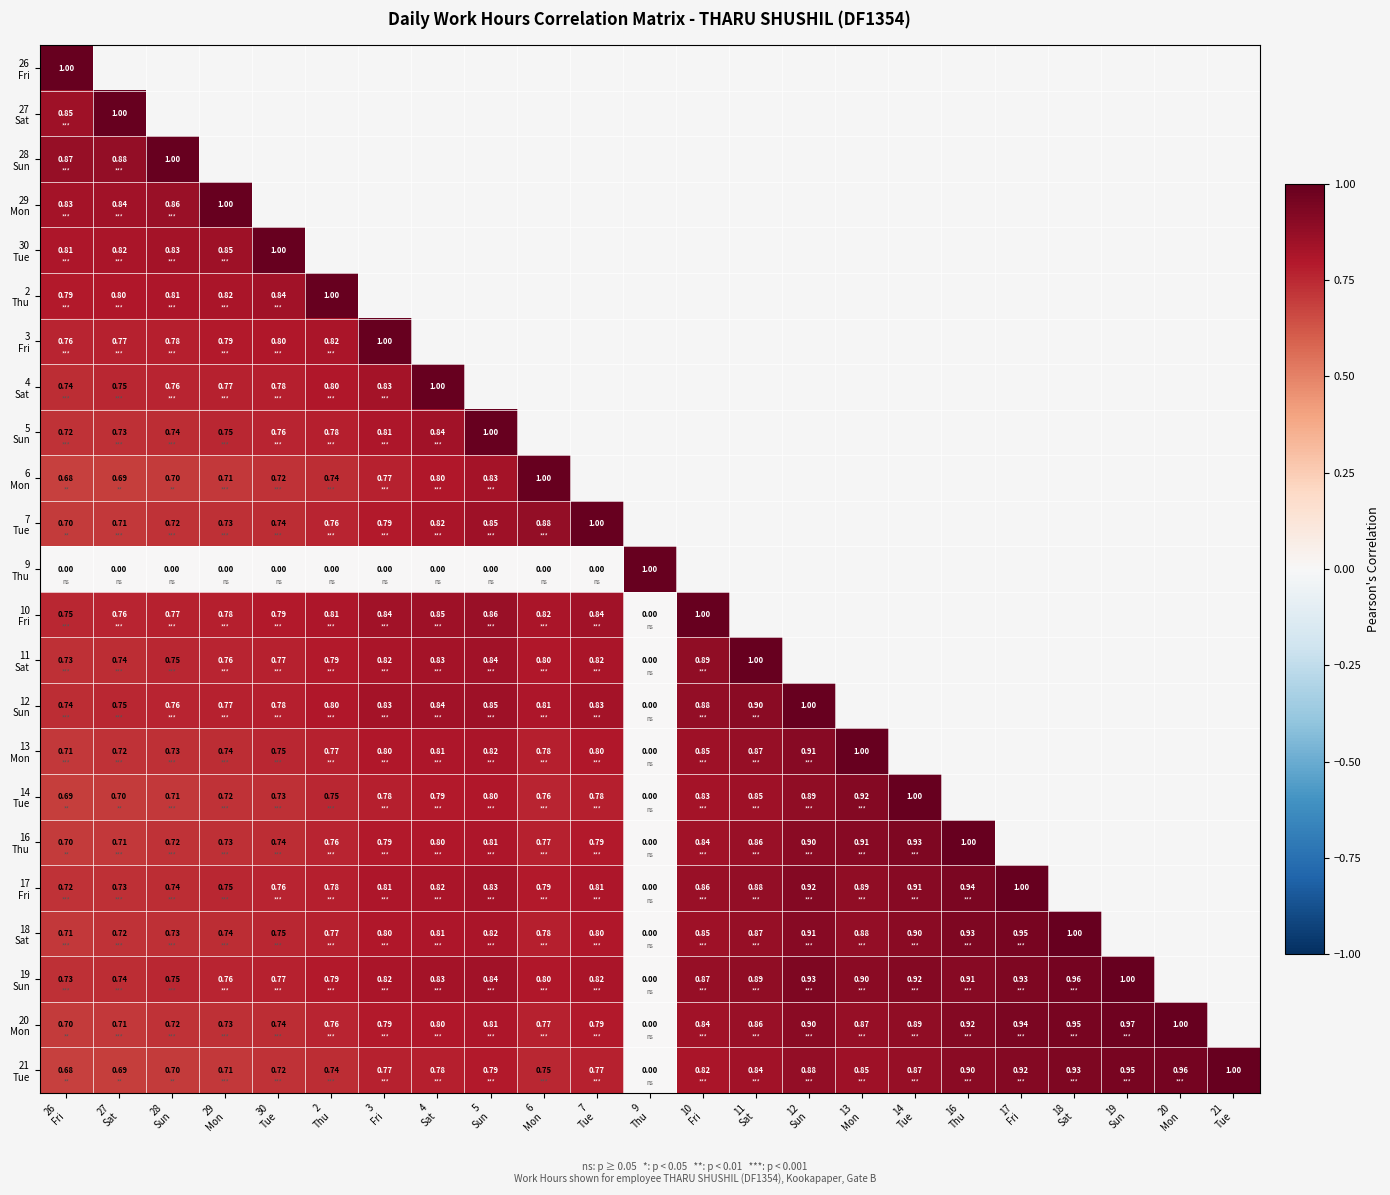

Rank the series by their maximum value, from lowest to highest.

26 Fri, 27 Sat, 28 Sun, 29 Mon, 30 Tue, 2 Thu, 3 Fri, 4 Sat, 5 Sun, 6 Mon, 7 Tue, 9 Thu, 10 Fri, 11 Sat, 12 Sun, 13 Mon, 14 Tue, 16 Thu, 17 Fri, 18 Sat, 19 Sun, 20 Mon, 21 Tue